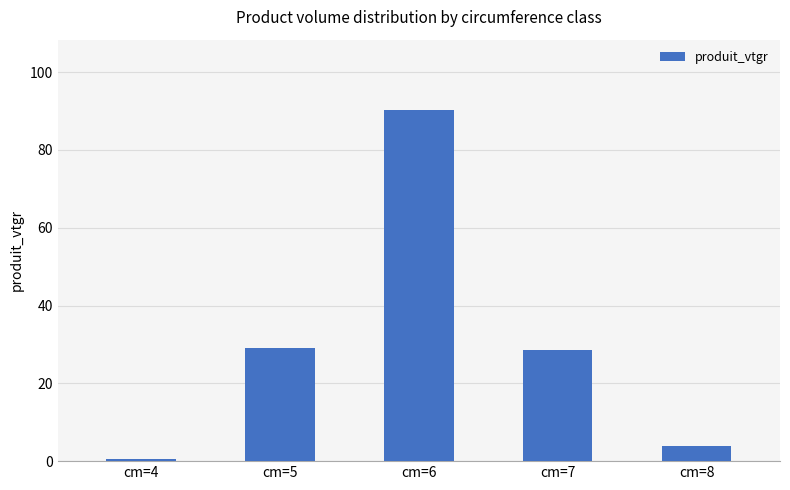

Which has a higher value, cm=6 or cm=8?

cm=6